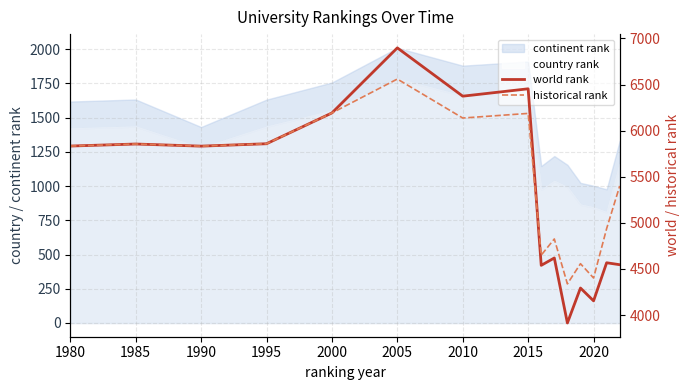

Reading left to right, extract all data points from this chart.

world rank: 5833	5855	5832	5858	6192	6898	6374	6454	4539	4619	3914	4293	4154	4567	4546
historical rank: 5833	5855	5832	5858	6192	6560	6137	6187	4650	4825	4338	4557	4402	4938	5400